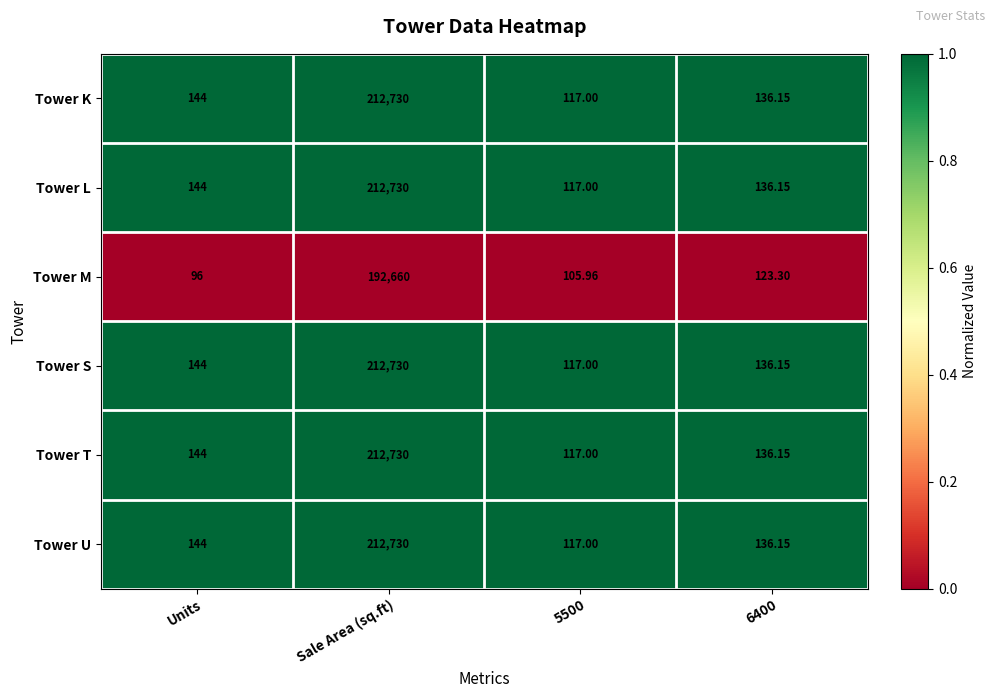

Count the number of categories in the chart.

4